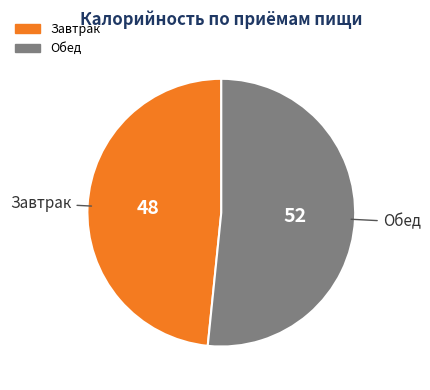

Does Обед represent more than half of the total?

Yes